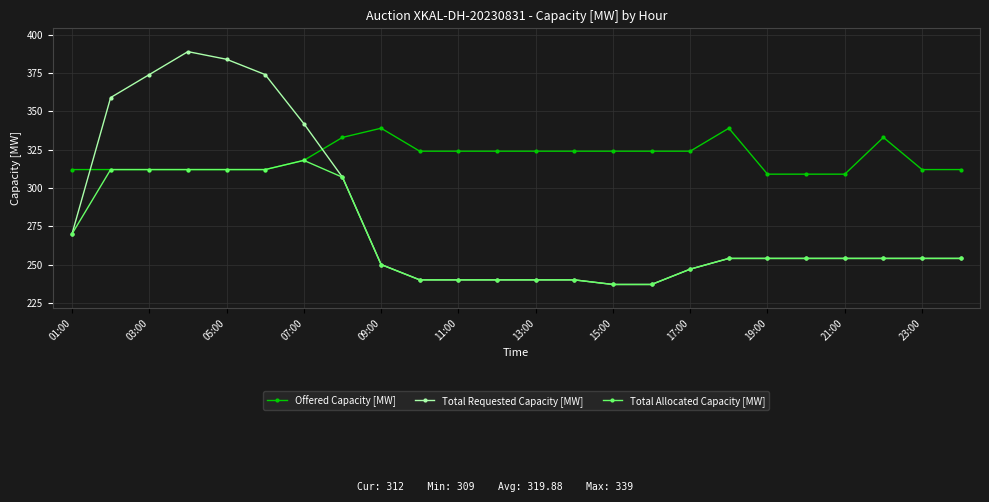

Which series has the largest range (max minus min)?

Total Requested Capacity [MW]